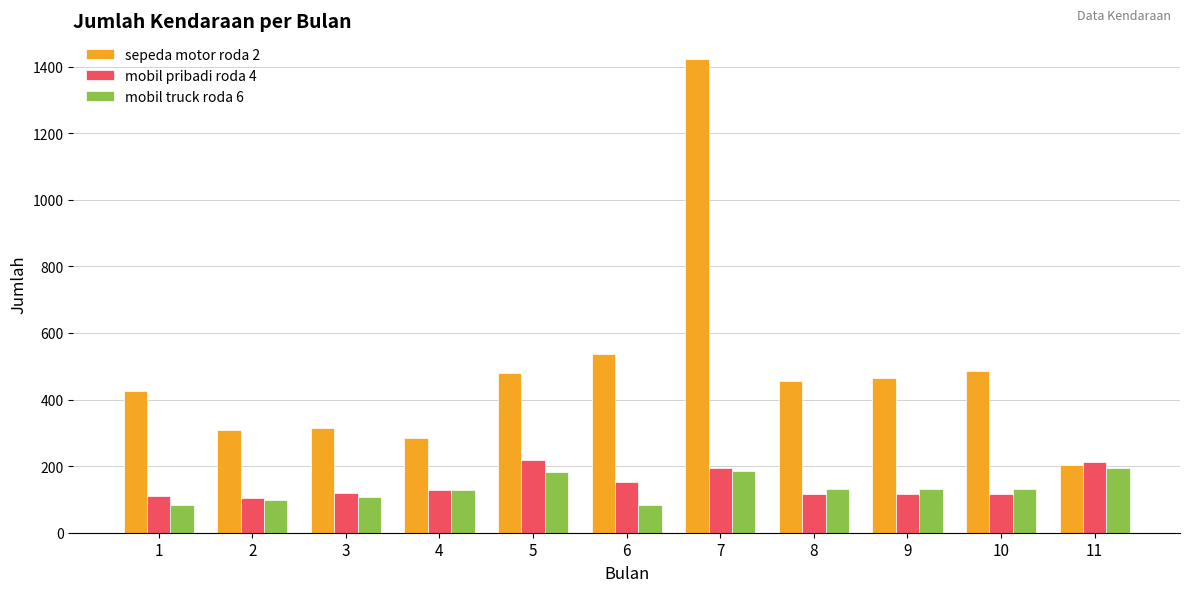

At which label is sepeda motor roda 2 closest to 812?

6